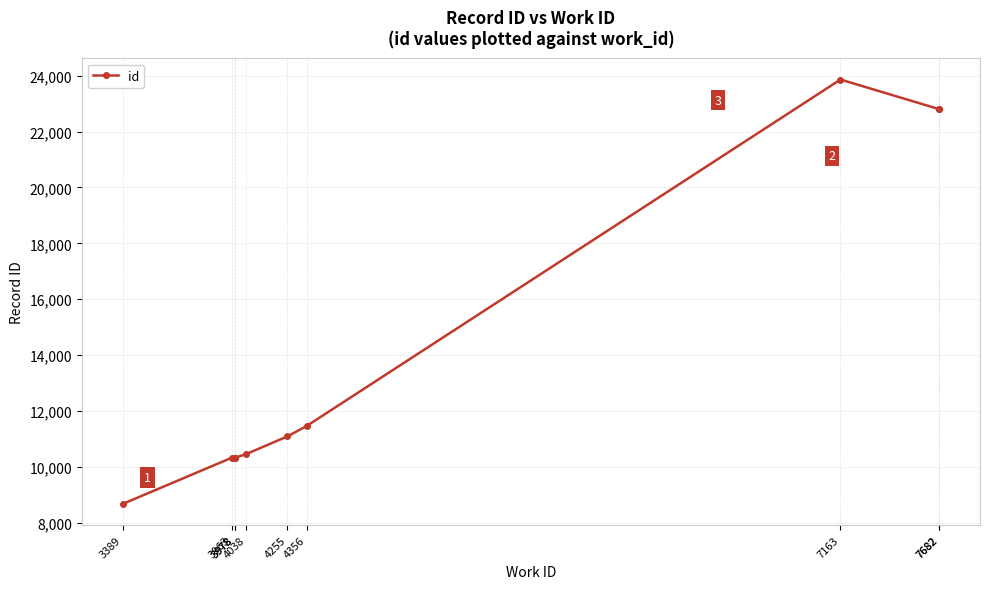

Read the value at 3978, to the nearest 50.

10300